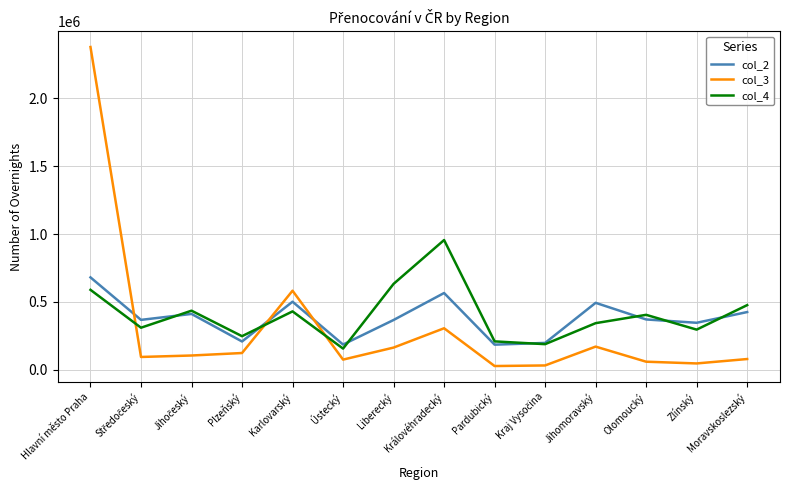

The col_4 series shows 405567 at Olomoucký. True or false?

True